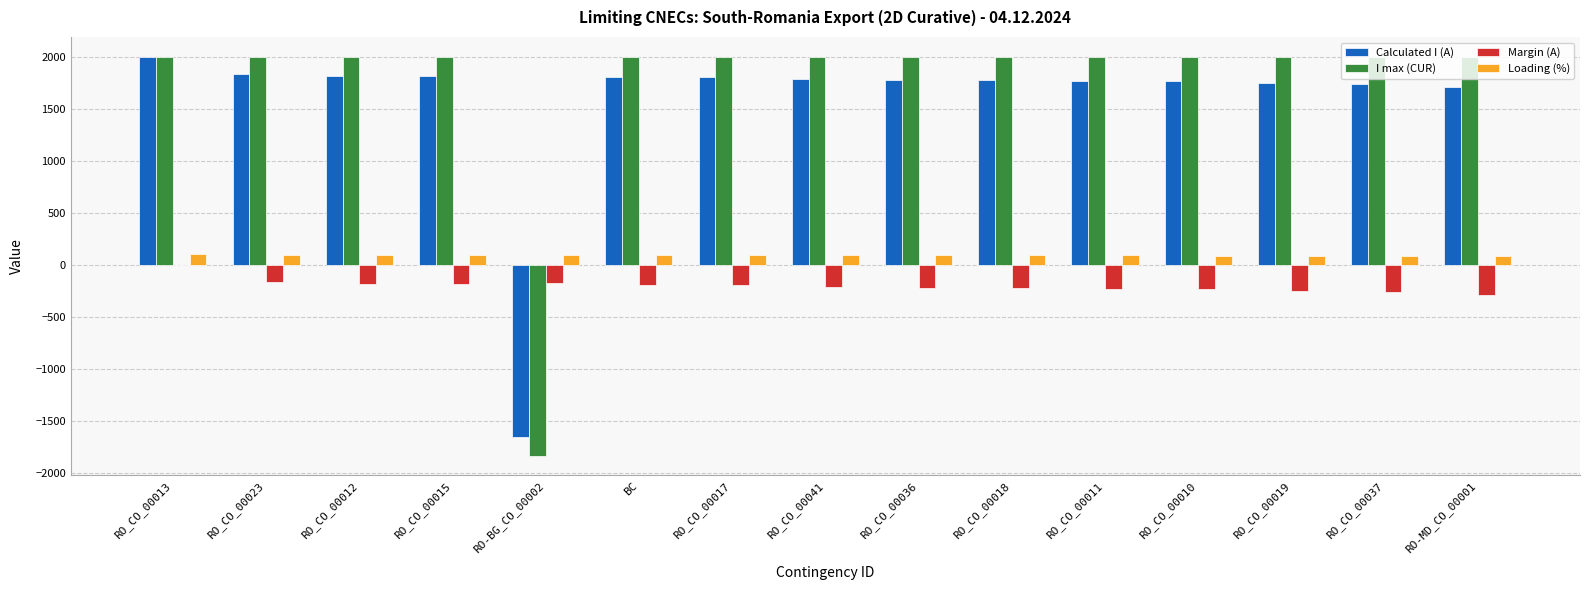

What is the sum of all Calculated I (A) values?

23479